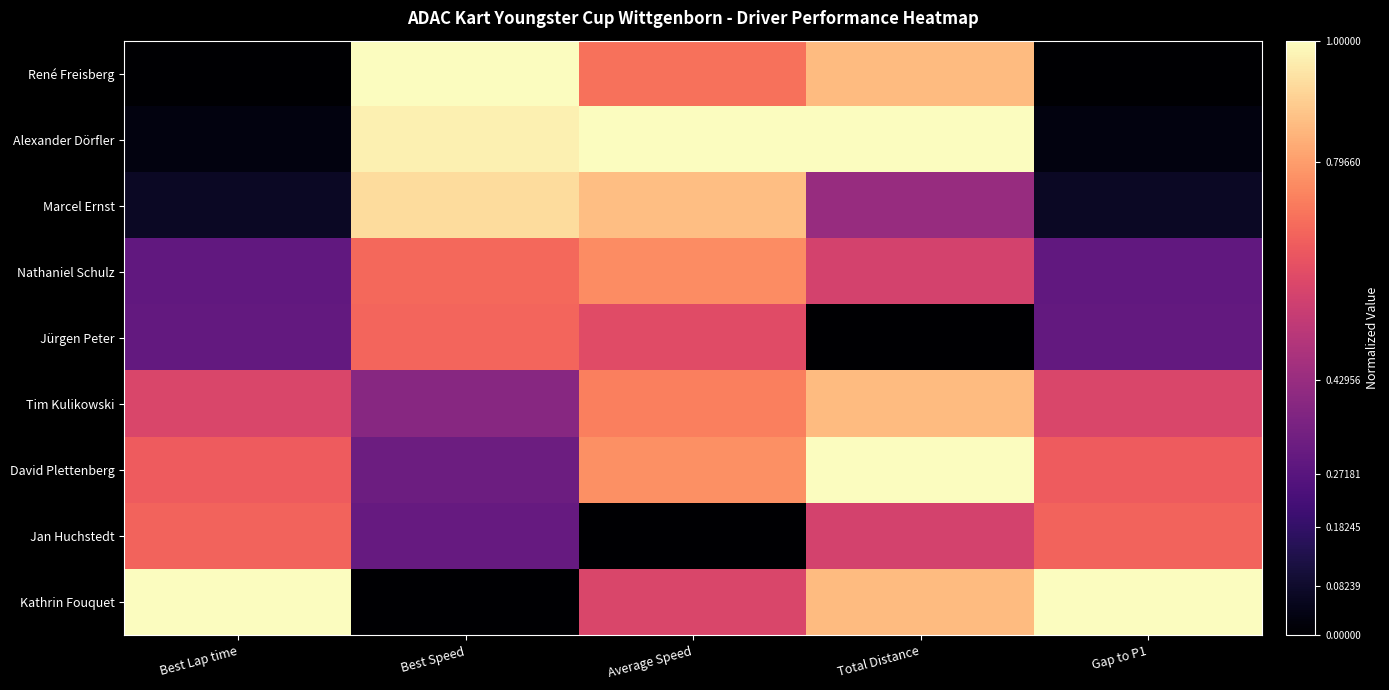

Which series has the largest total across all categories?

Kathrin Fouquet